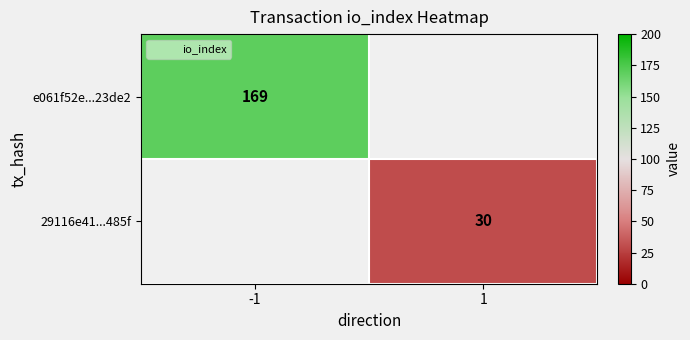

Is it true that e061f52e...23de2 equals 169.0 at -1?

True